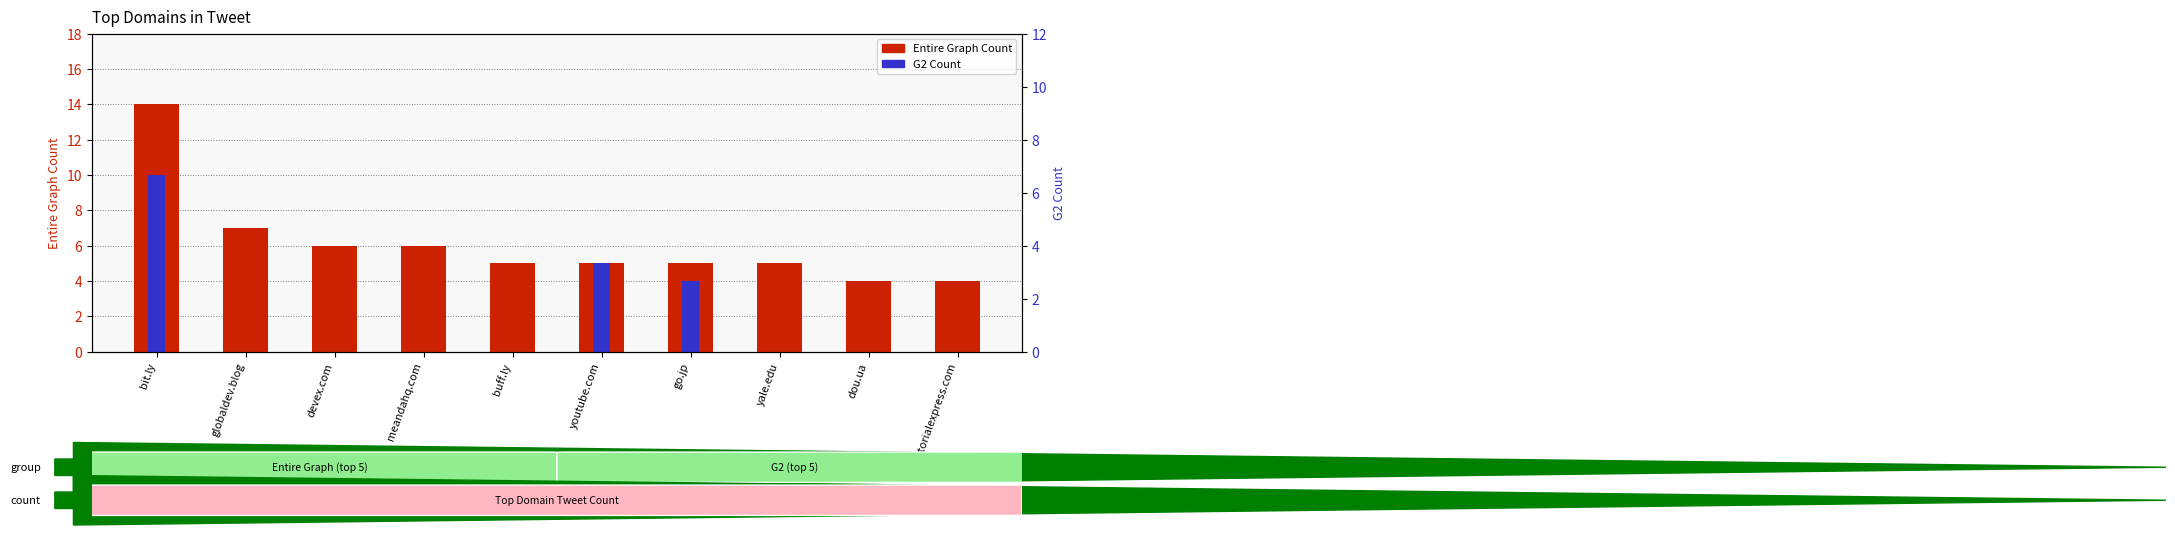

What is the spread (max minus min) of values at dou.ua?

4